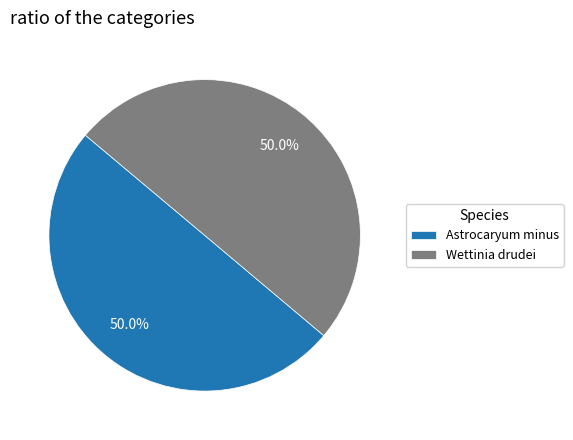

Approximately how many times larger is the value at Wettinia drudei compared to Astrocaryum minus?

1.0